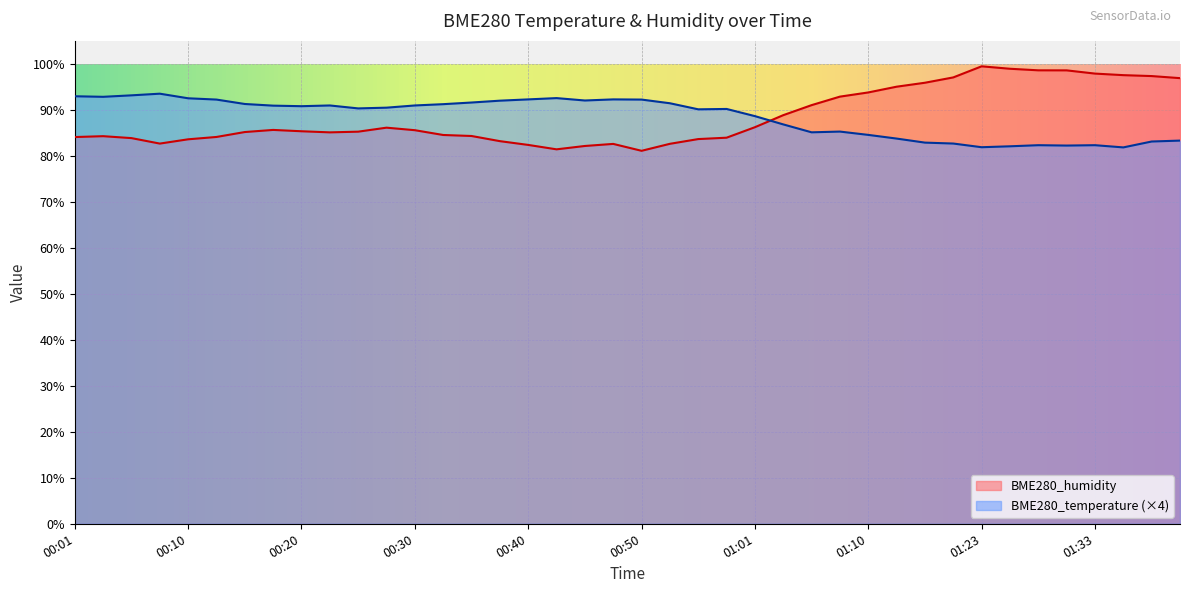

Is the value of BME280_temperature at 01:15 greater than the value of BME280_humidity at 01:03?

No